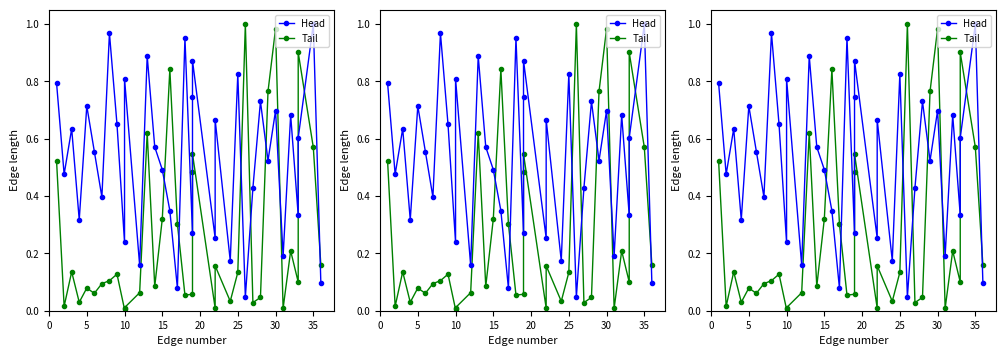

Rank the series by their average value, from highest to lowest.

Head, Tail